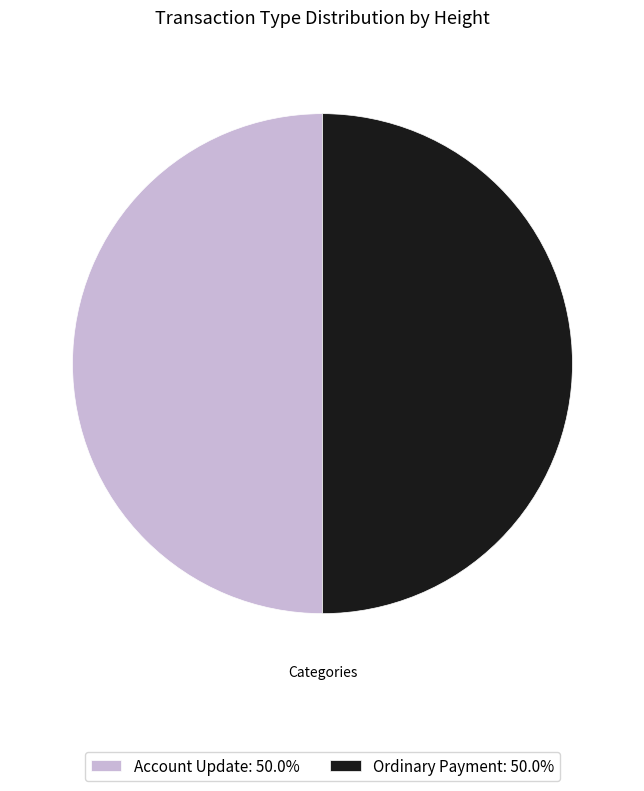

Is the sum of Ordinary Payment: 50.0% and Account Update: 50.0% greater than half?

Yes